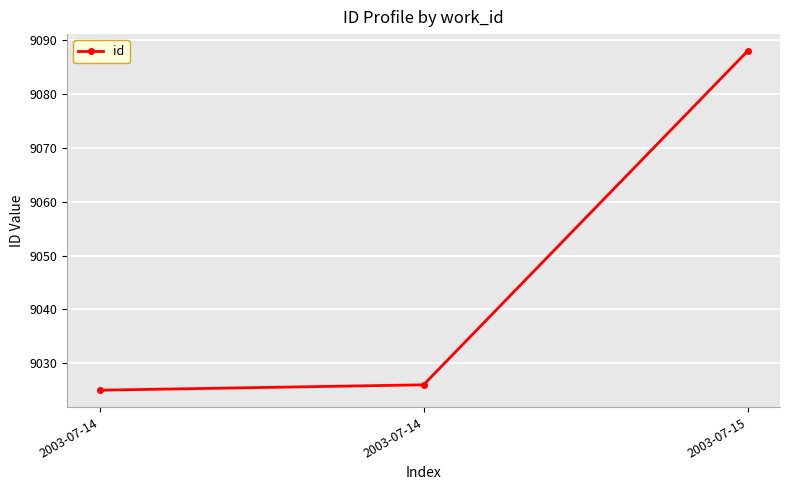

Does the chart have visible grid lines?

Yes